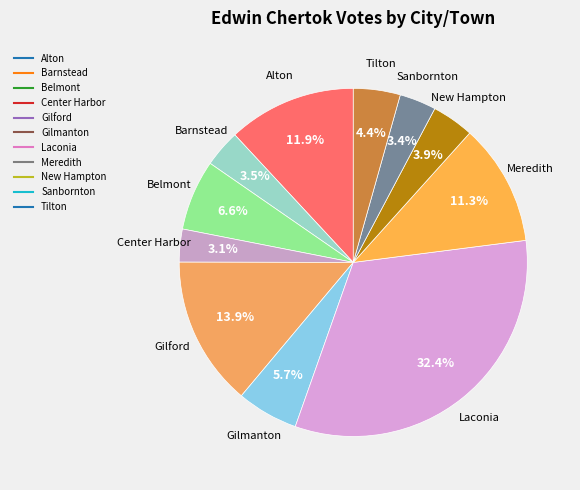

How many slices are in this pie chart?

11